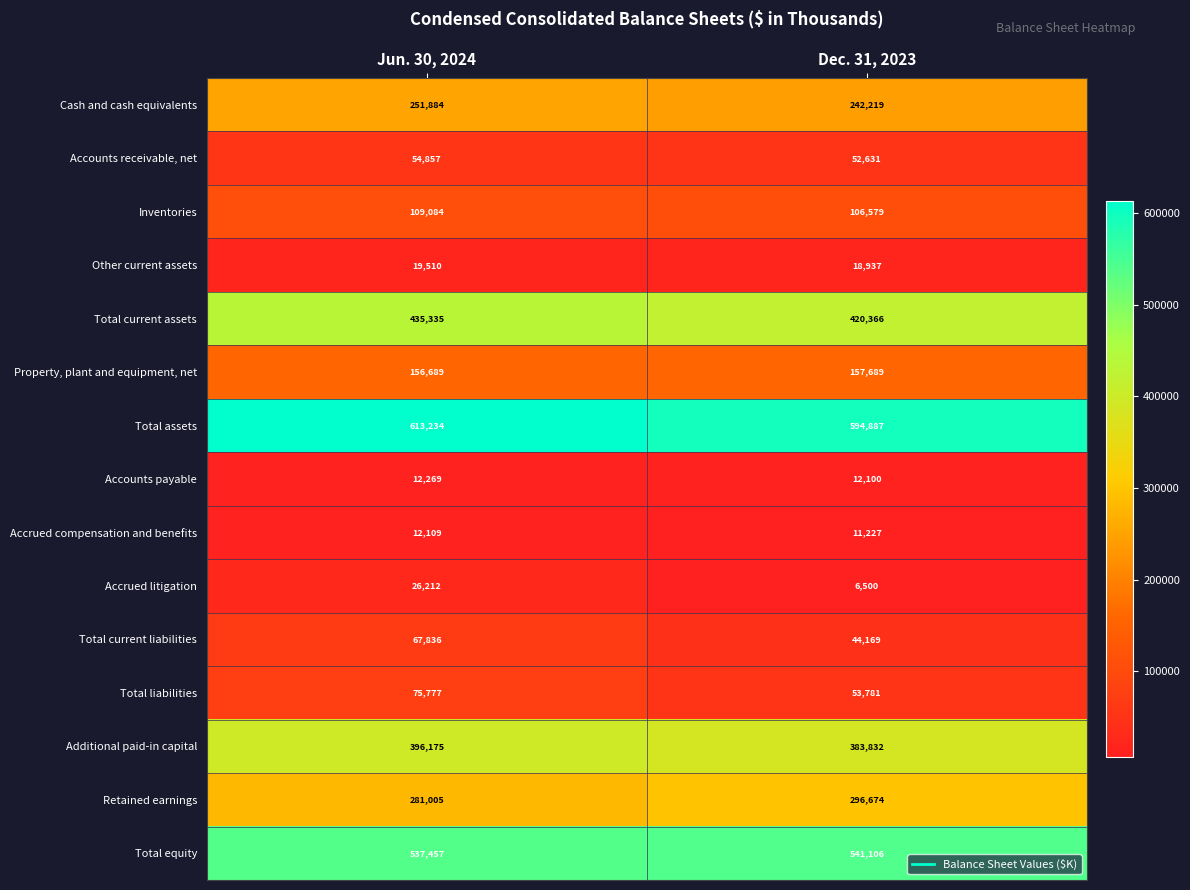

Which label corresponds to the smallest value in the chart?

Dec. 31, 2023